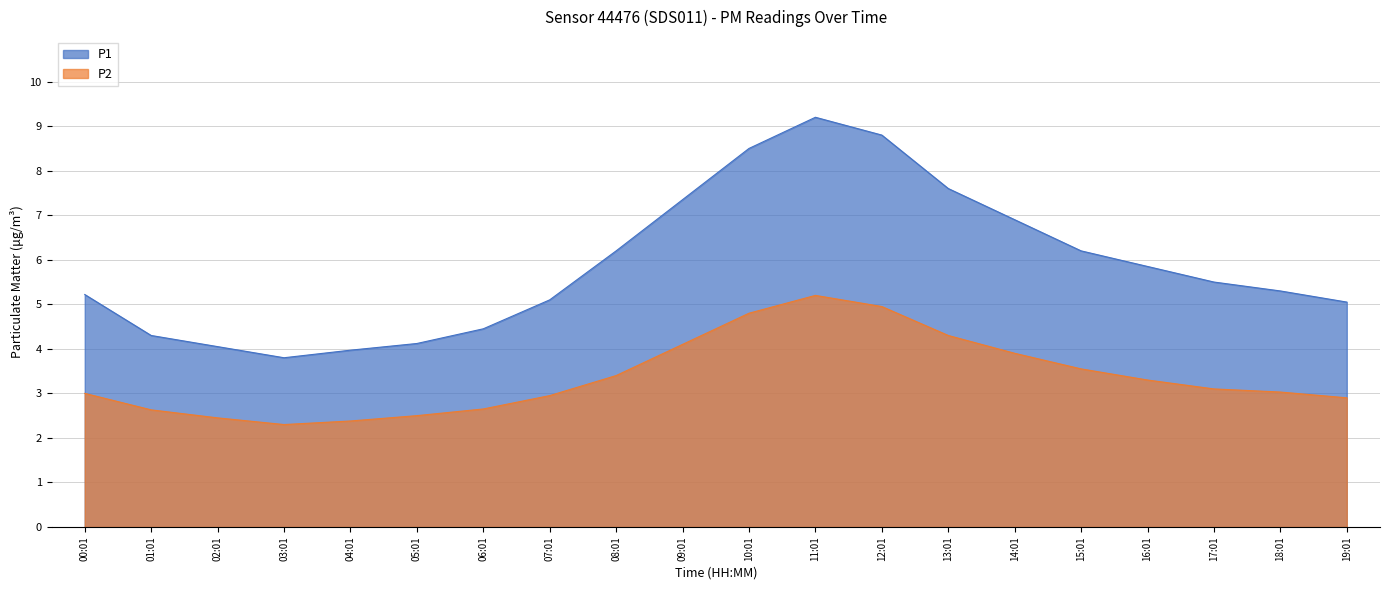

Reading right to left, list all the values displayed in this chart.

P1: 19:01=5.0	18:01=5.3	17:01=5.5	16:01=5.8	15:01=6.2	14:01=6.9	13:01=7.6	12:01=8.8	11:01=9.2	10:01=8.5	09:01=7.3	08:01=6.2	07:01=5.1	06:01=4.5	05:01=4.1	04:01=4.0	03:01=3.8	02:01=4.0	01:01=4.3	00:01=5.2
P2: 19:01=2.9	18:01=3.0	17:01=3.1	16:01=3.3	15:01=3.5	14:01=3.9	13:01=4.3	12:01=5.0	11:01=5.2	10:01=4.8	09:01=4.1	08:01=3.4	07:01=3.0	06:01=2.6	05:01=2.5	04:01=2.4	03:01=2.3	02:01=2.5	01:01=2.6	00:01=3.0